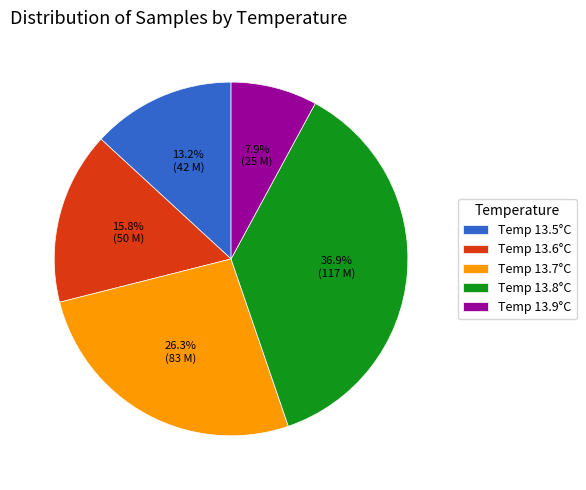

How many segments does this pie chart have?

5